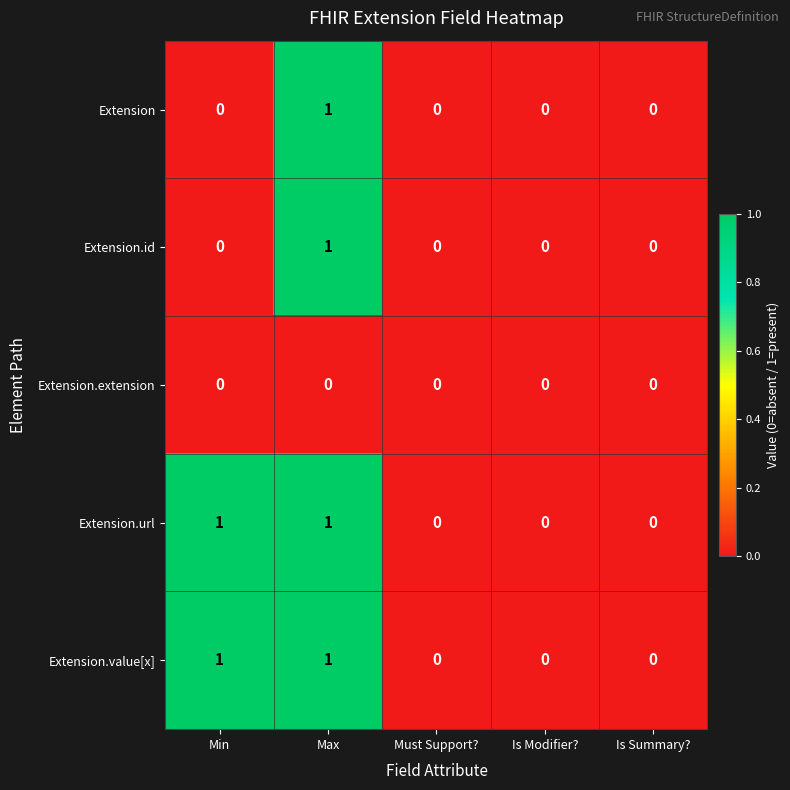

Reading right to left, what are all the values shown in this chart?

Extension: Is Summary?=0	Is Modifier?=0	Must Support?=0	Max=1	Min=0
Extension.id: Is Summary?=0	Is Modifier?=0	Must Support?=0	Max=1	Min=0
Extension.extension: Is Summary?=0	Is Modifier?=0	Must Support?=0	Max=0	Min=0
Extension.url: Is Summary?=0	Is Modifier?=0	Must Support?=0	Max=1	Min=1
Extension.value[x]: Is Summary?=0	Is Modifier?=0	Must Support?=0	Max=1	Min=1